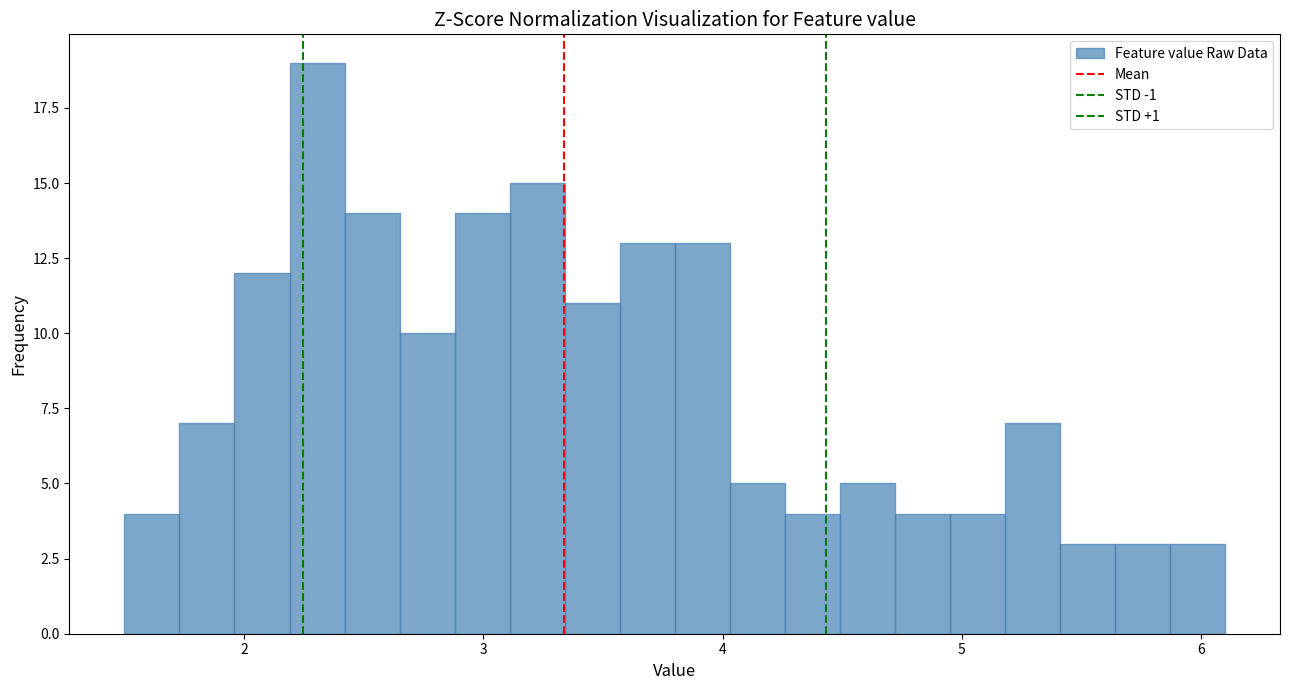

Read against the x-axis, roughly where is the centre of the tallest bar?

2.3